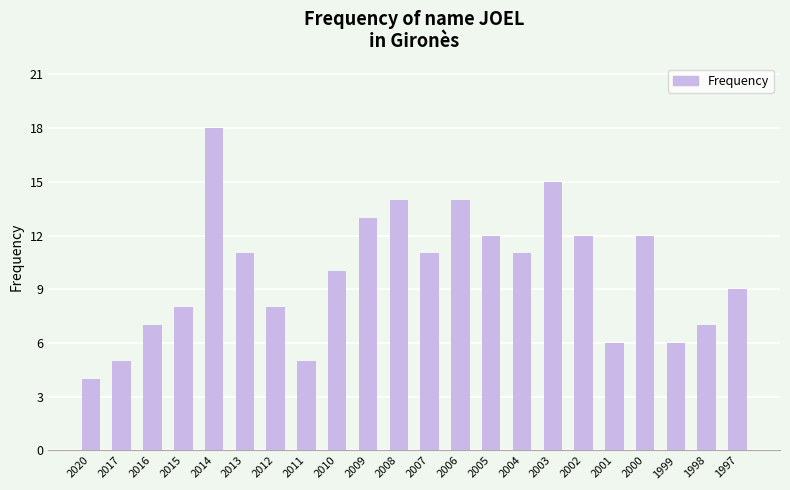

What is the change in value from 2015 to 2008?

+6